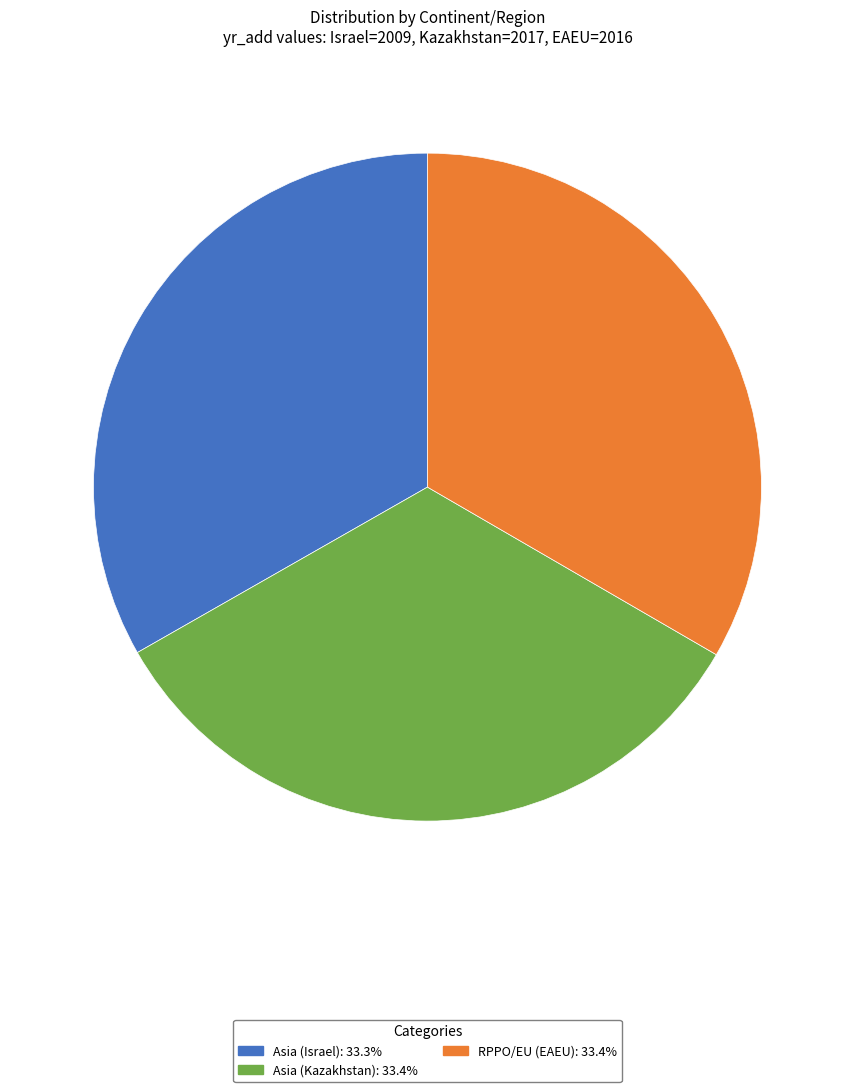

Does Asia (Kazakhstan): 33.4% account for over 50% of the chart?

No